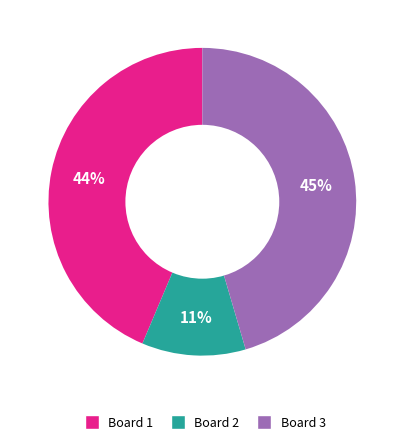

To the nearest percent, what is the average slice percentage?

33%